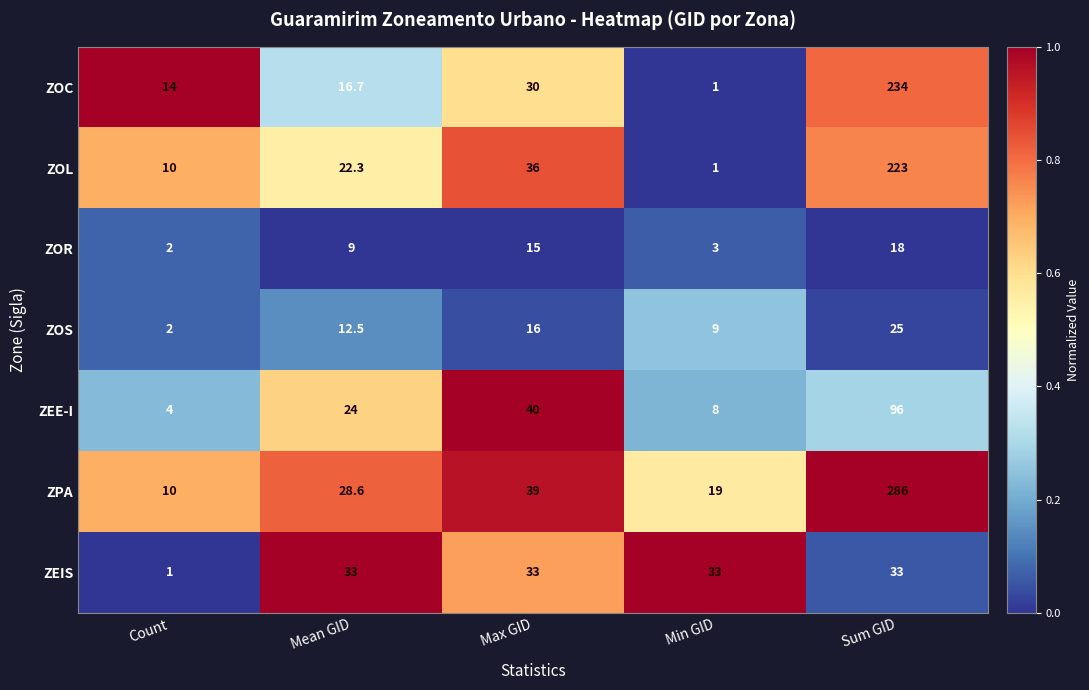

Which series has the largest total across all categories?

ZPA